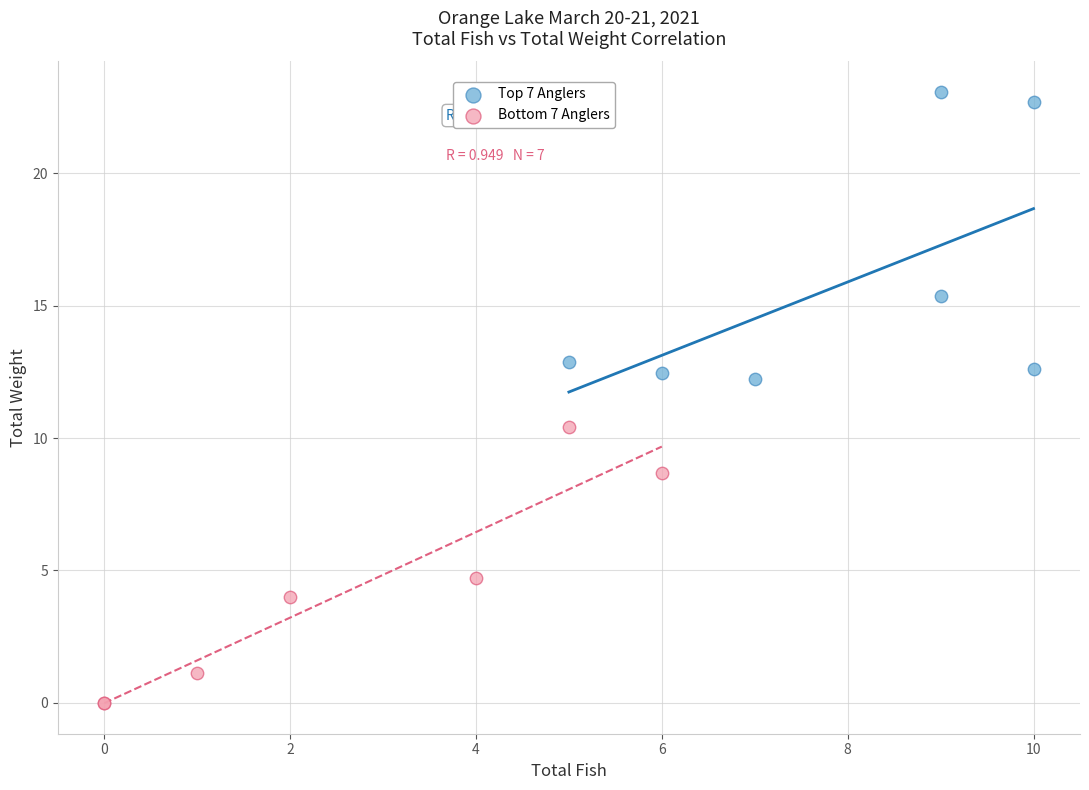

Which series has the widest spread of Y values?

Top 7 Anglers